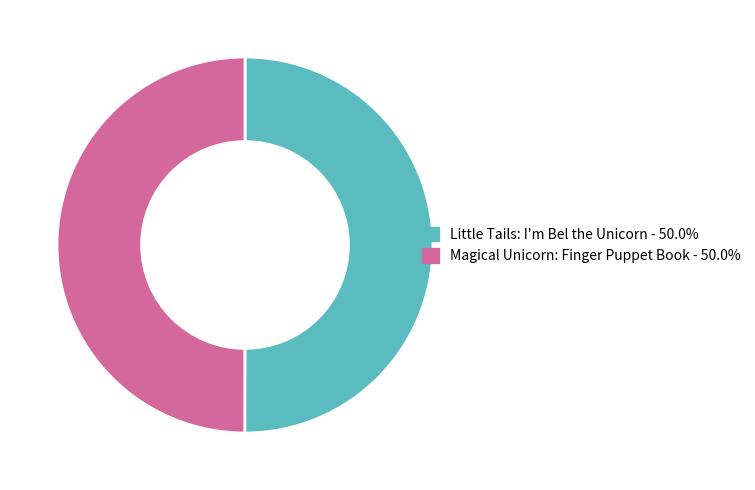

Combined, do Magical Unicorn: Finger Puppet Book - 50.0% and Little Tails: I'm Bel the Unicorn - 50.0% account for over 50%?

Yes